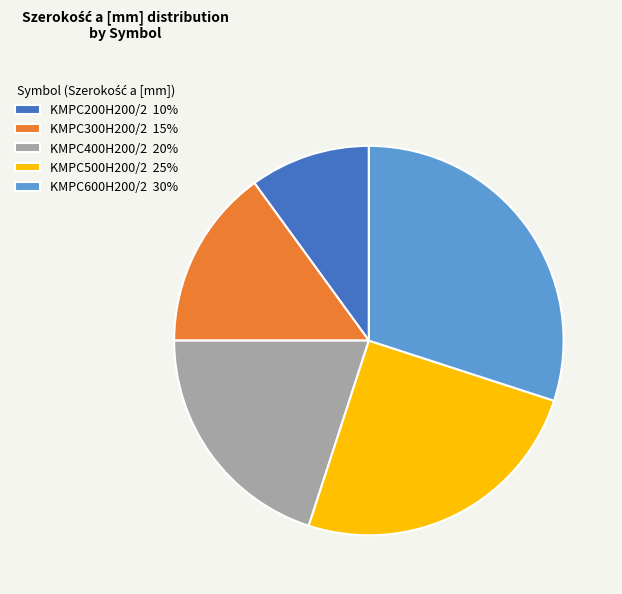

Is KMPC200H200/2 the majority of the pie?

No